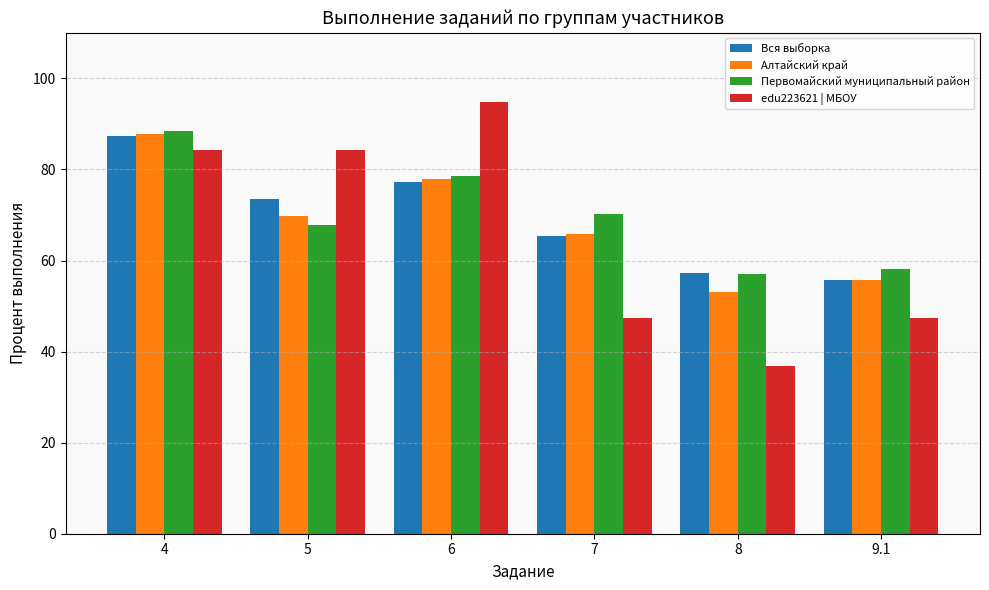

What position from the right is 6?

4